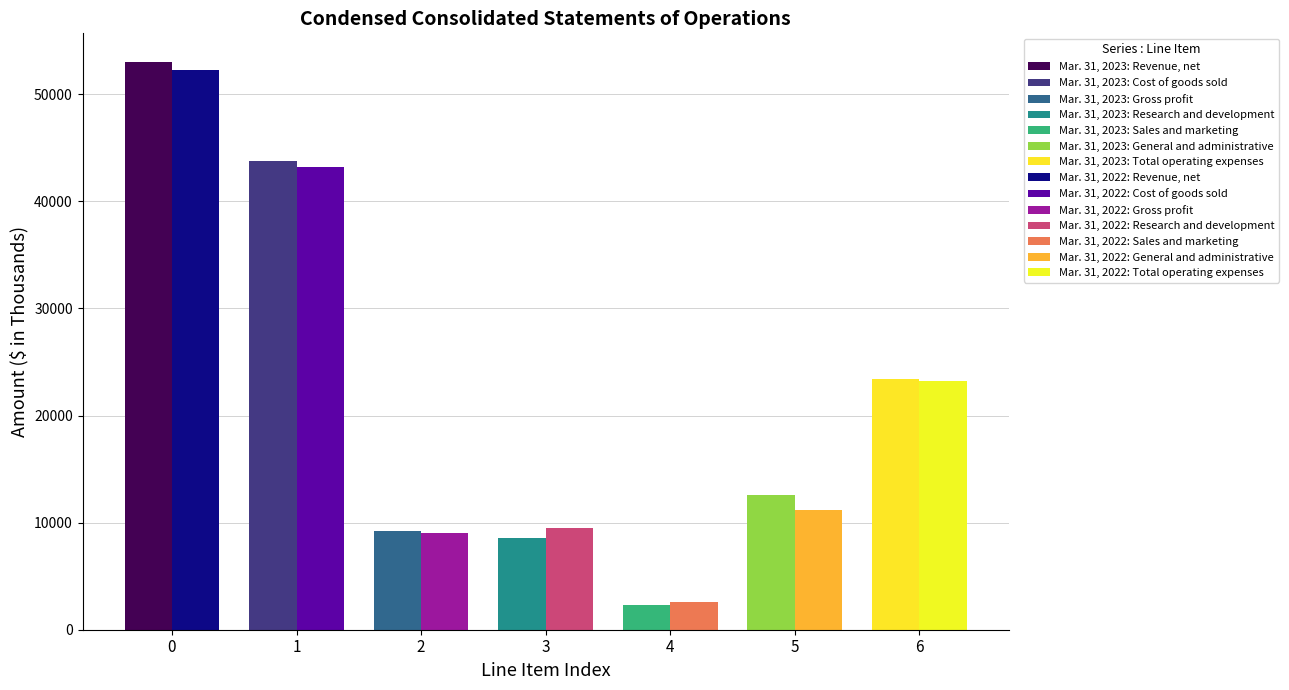

Which series changed the most between Cost of goods sold and Gross profit?

Mar. 31, 2023